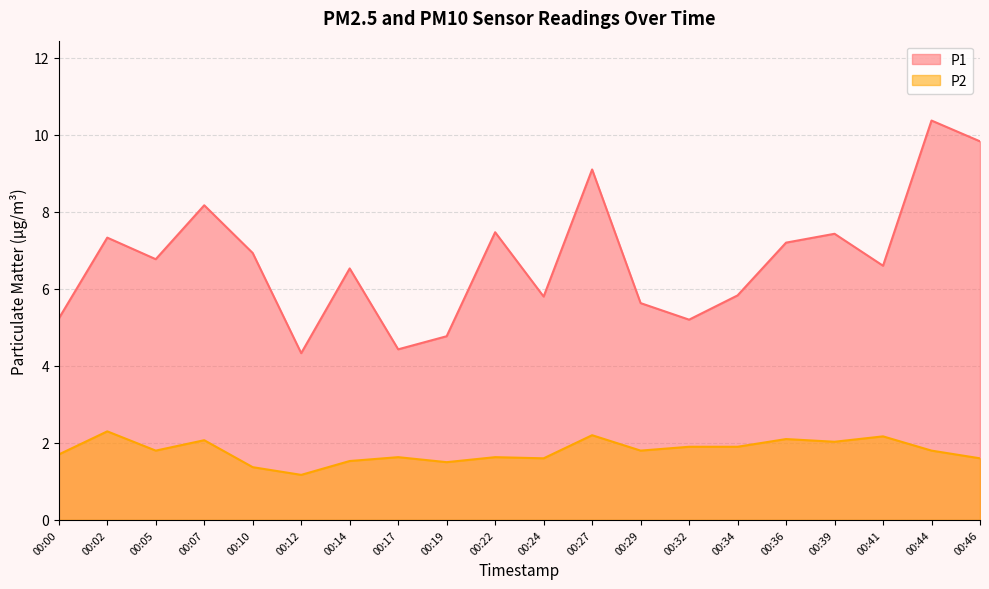

What is the minimum value shown in the chart?

1.2